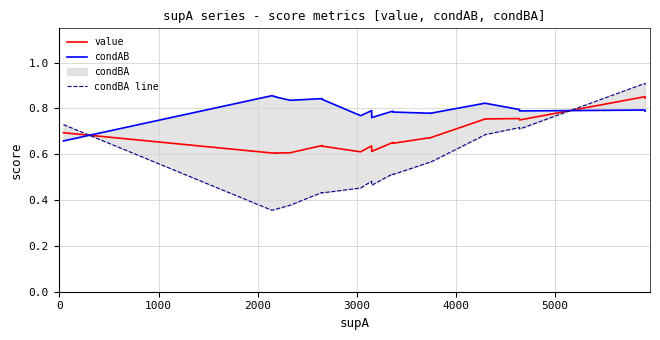

Reading left to right, what are all the values shown in this chart?

value: 0.7	0.6	0.6	0.6	0.6	0.6	0.6	0.6	0.6	0.6	0.7	0.6	0.7	0.7	0.8	0.8	0.8	0.7	0.9	0.8
condAB: 0.7	0.9	0.9	0.9	0.8	0.8	0.8	0.8	0.8	0.8	0.8	0.8	0.8	0.8	0.8	0.8	0.8	0.8	0.8	0.8
condBA line: 0.7	0.4	0.4	0.4	0.4	0.4	0.4	0.5	0.5	0.5	0.5	0.5	0.6	0.6	0.7	0.7	0.7	0.7	0.9	0.9